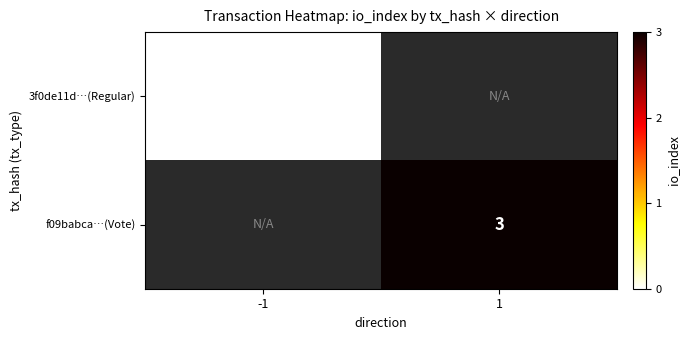

The f09babca…(Vote) series shows 5 at 1. True or false?

False